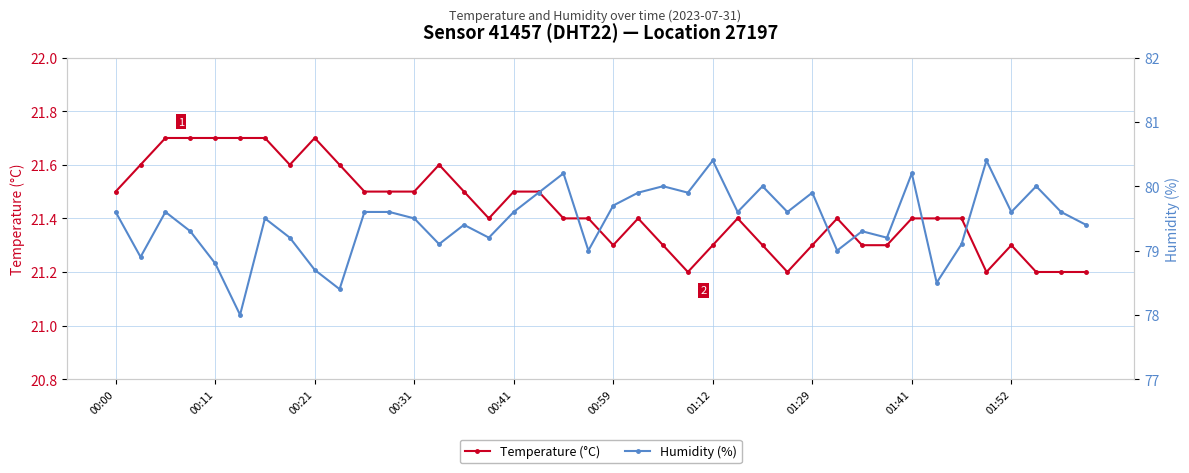

The value of Temperature (°C) at 01:29 is 21.3. True or false?

True